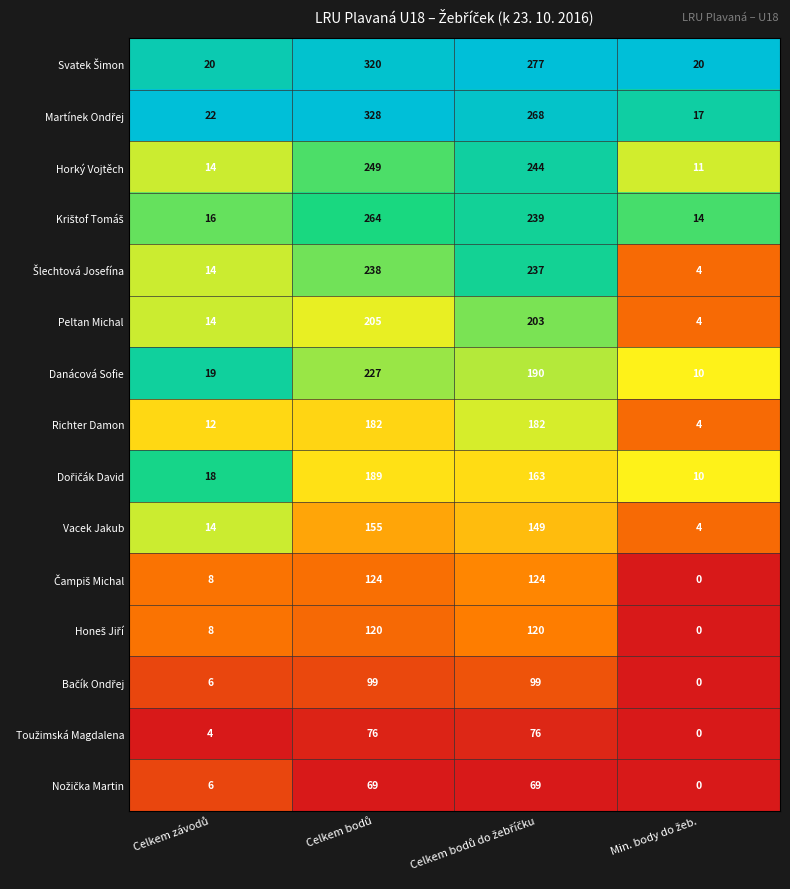

What is the lowest value of the Richter Damon series?

4